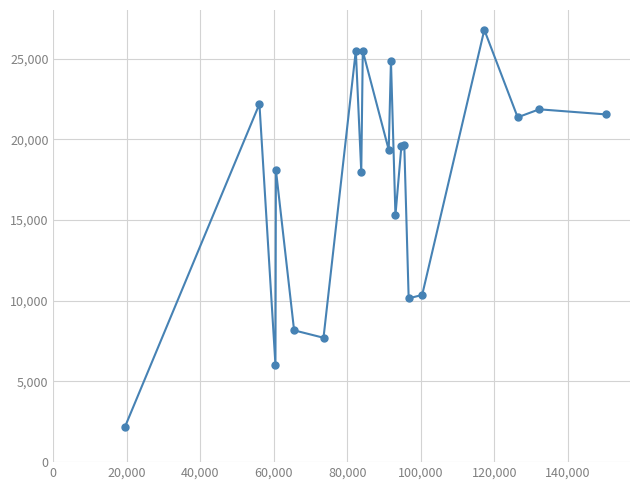

True or false: the data has more than 0 interior local peaks.

True